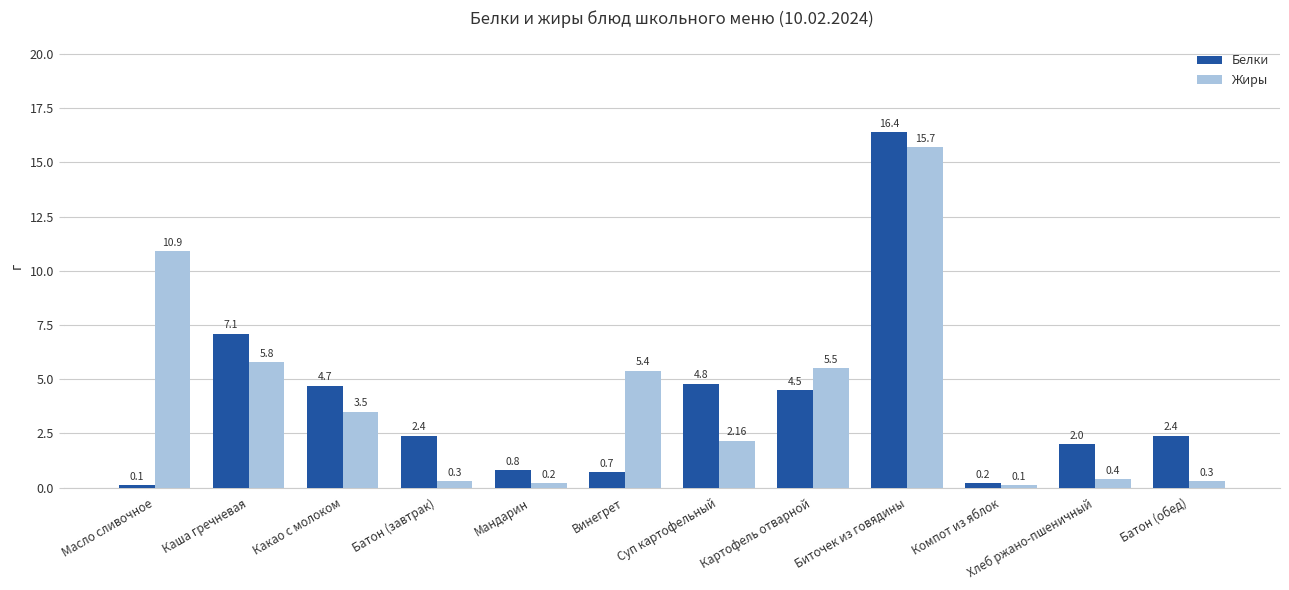

True or false: Жиры has a value of 10.9 at Масло сливочное.

True